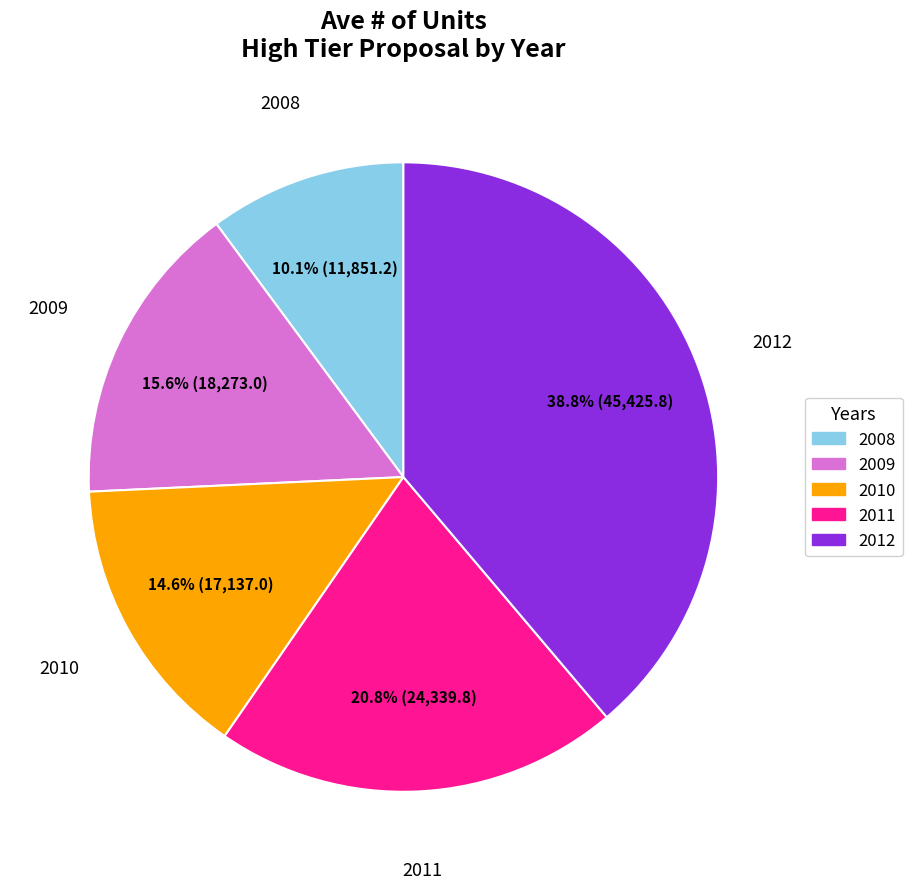

How much of the chart is everything except 2012?

61.2%